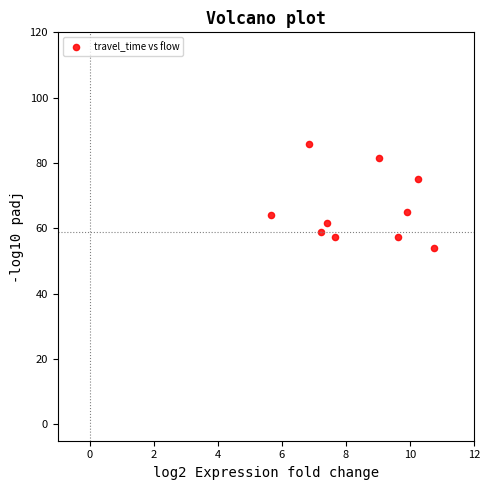

What is the average X value?

8.4